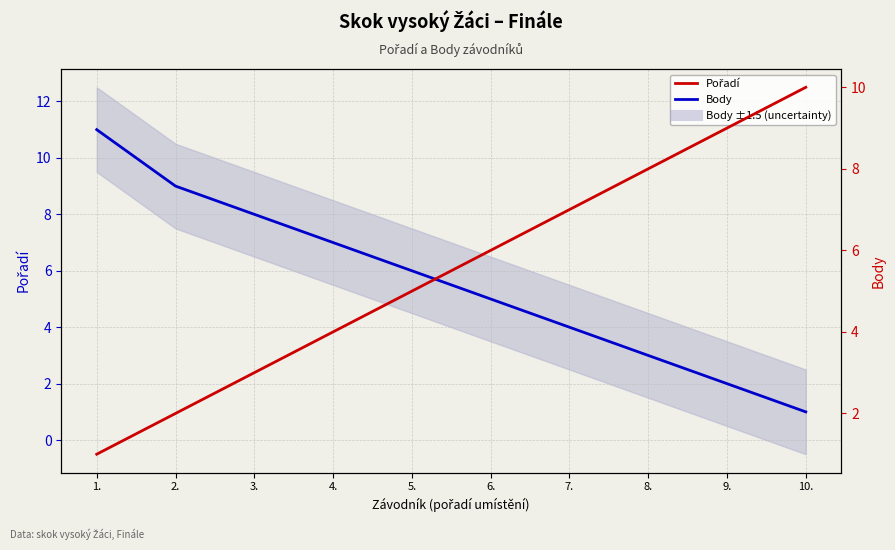

How many lines are shown in the chart?

2